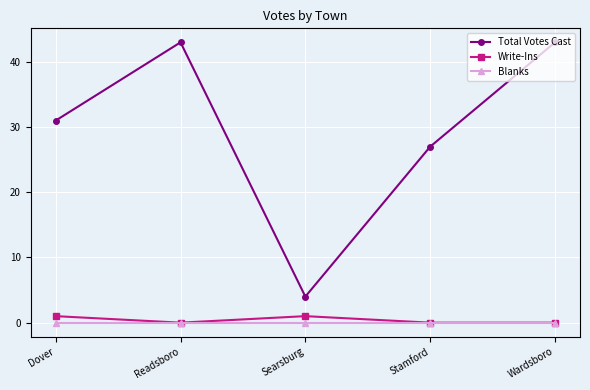

Which series has the widest spread of values?

Total Votes Cast